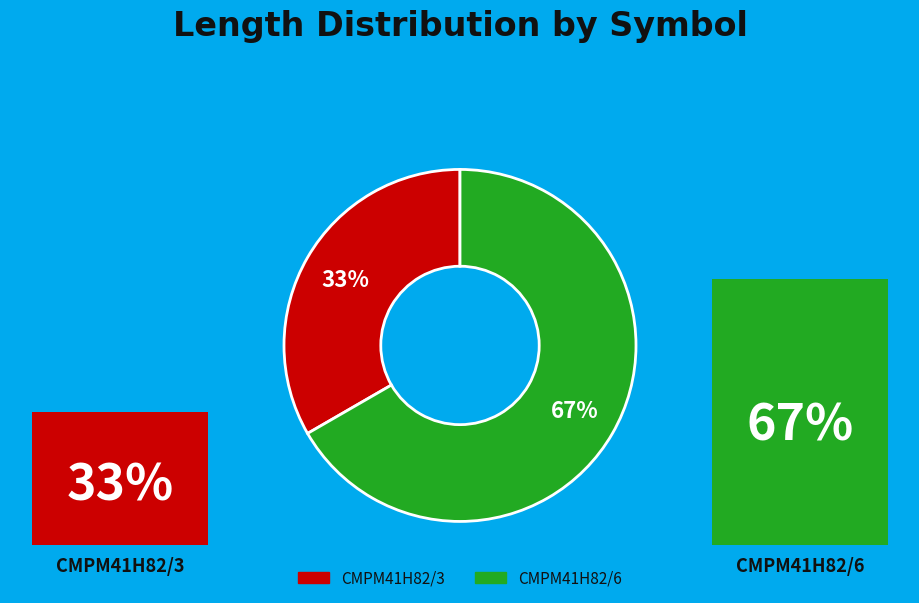

What percentage is NOT represented by CMPM41H82/6?

33.3%